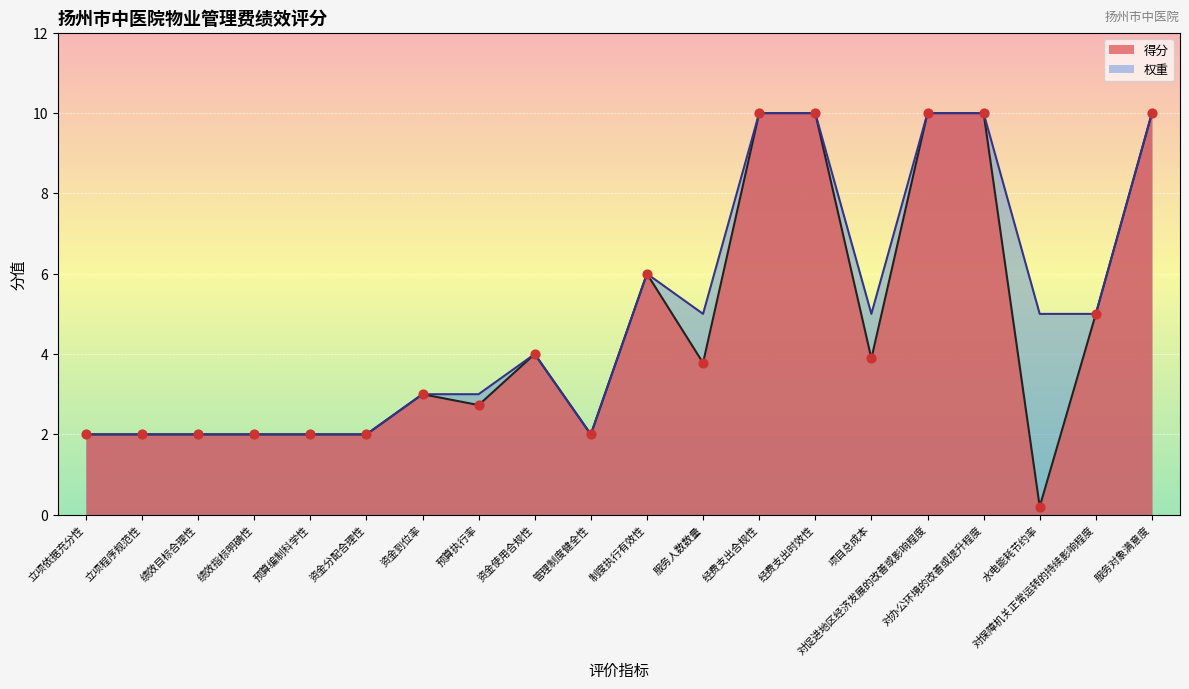

At which category is the sum across all series the highest?

经费支出合规性